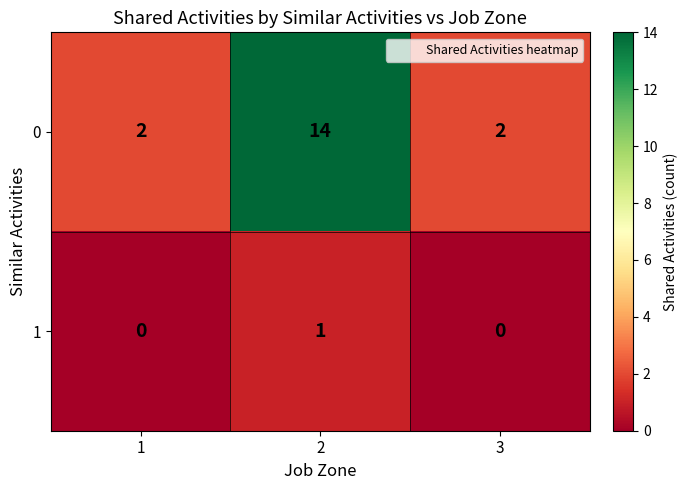

List the series in order of their peak value, lowest first.

1, 0